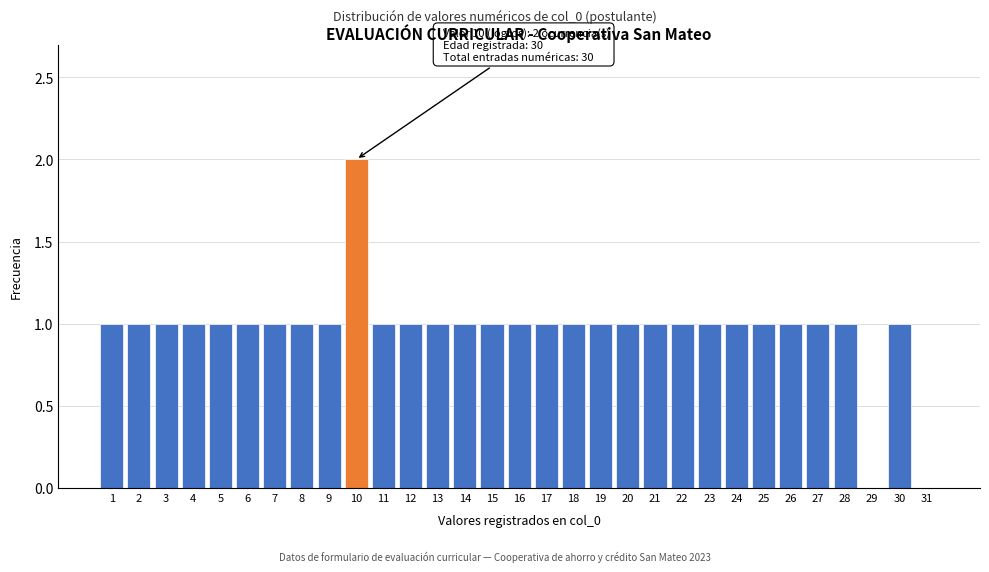

What is the ratio of the value at 16 to the value at 1?

1.0